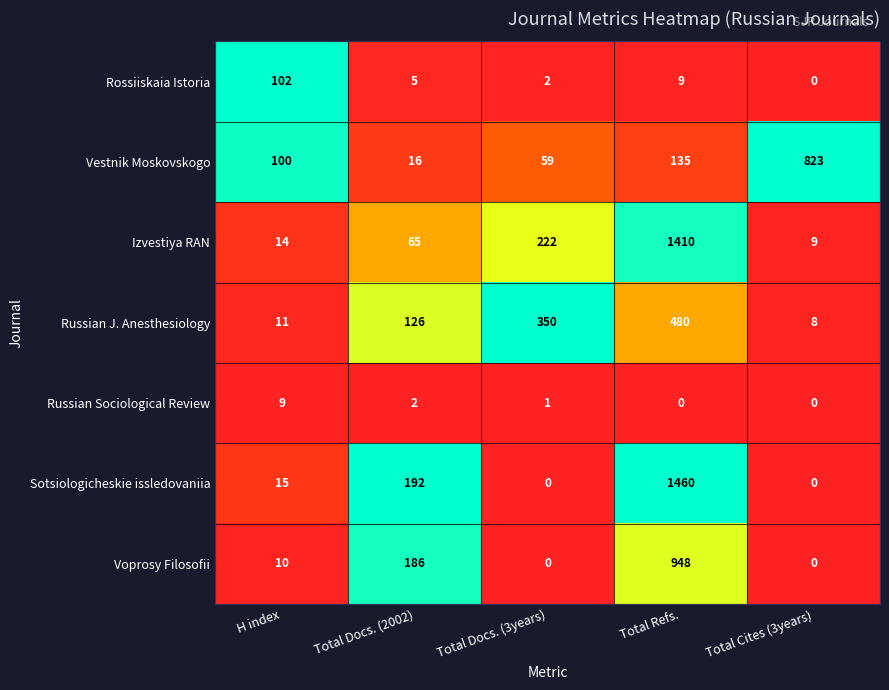

What is the difference between the second highest and minimum values in the Voprosy Filosofii series?

186